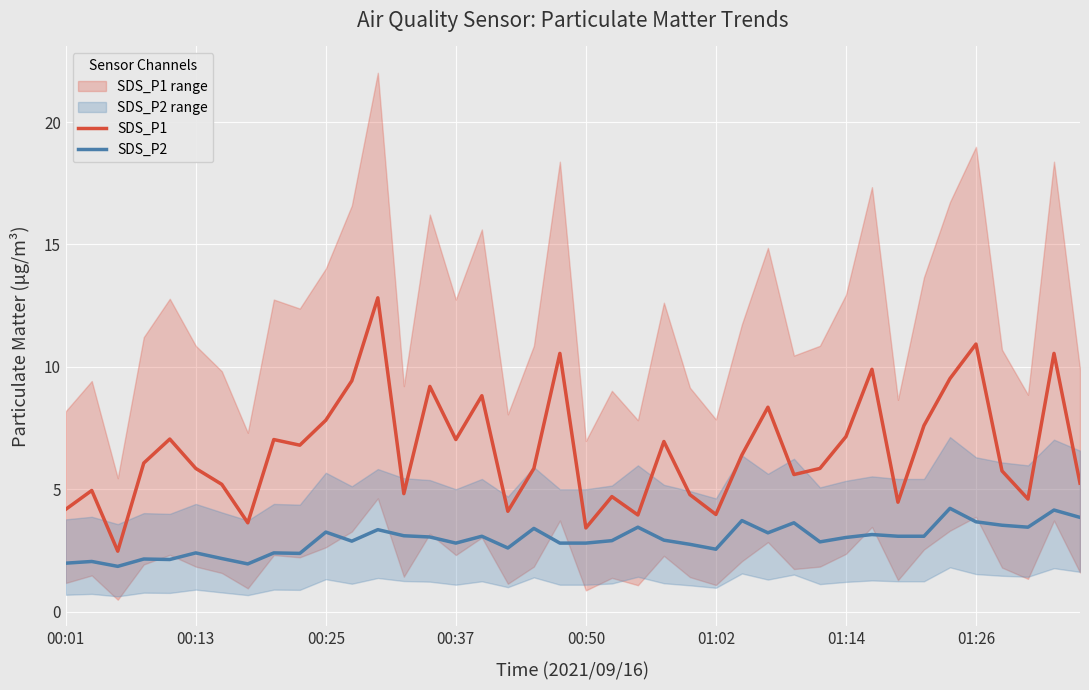

Is it true that SDS_P1 equals 5.8 at 00:13?

True